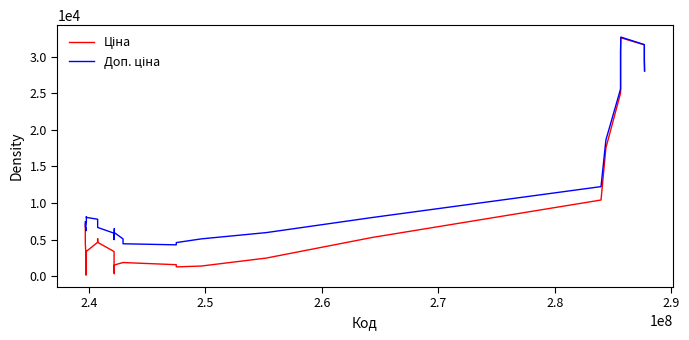

What is the greatest value displayed?

32653.9